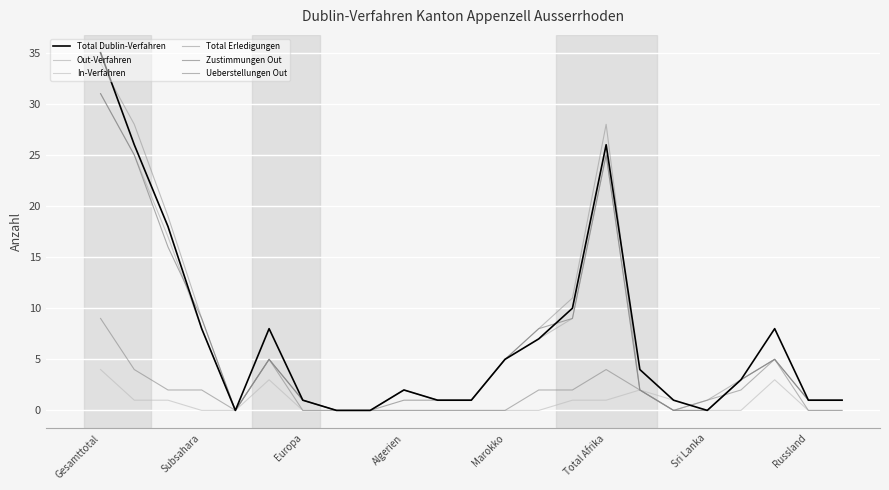

In Out-Verfahren, how many points are lower than both neighbors (excluding endpoints)?

1